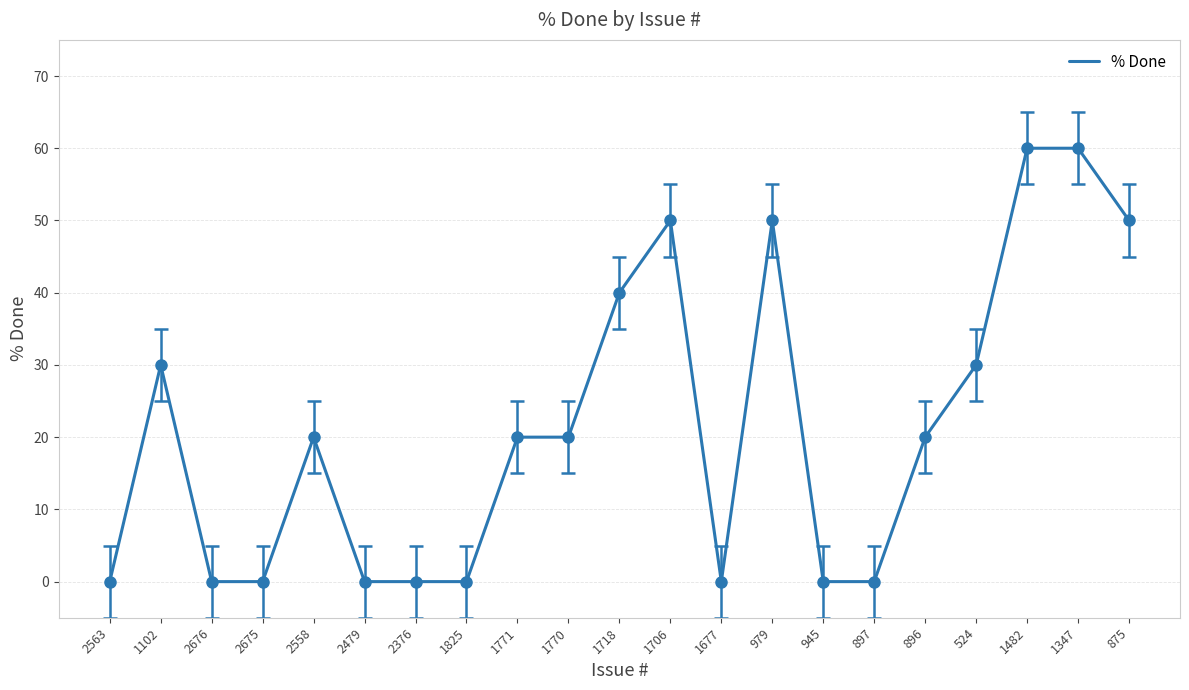

How many values are between 0 and 40?

16